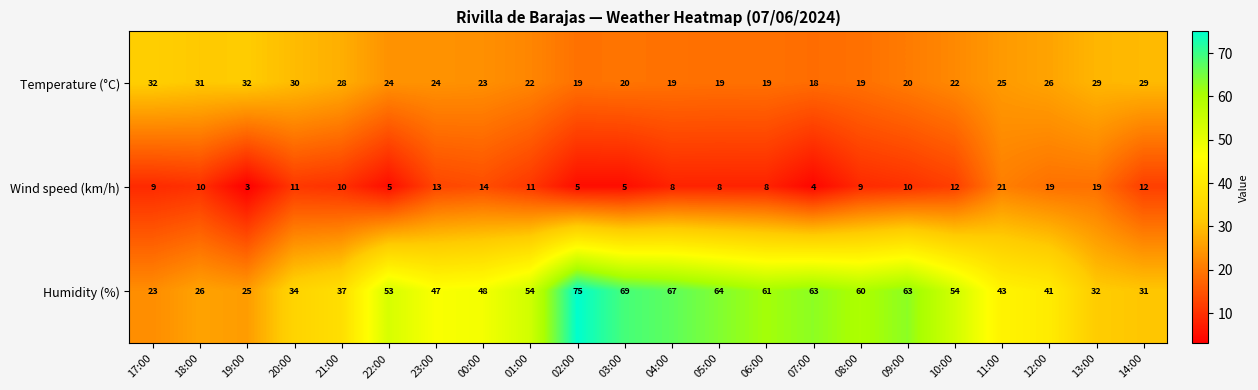

What is the sum of the Temperature (°C) values at 20:00 and 04:00?

49